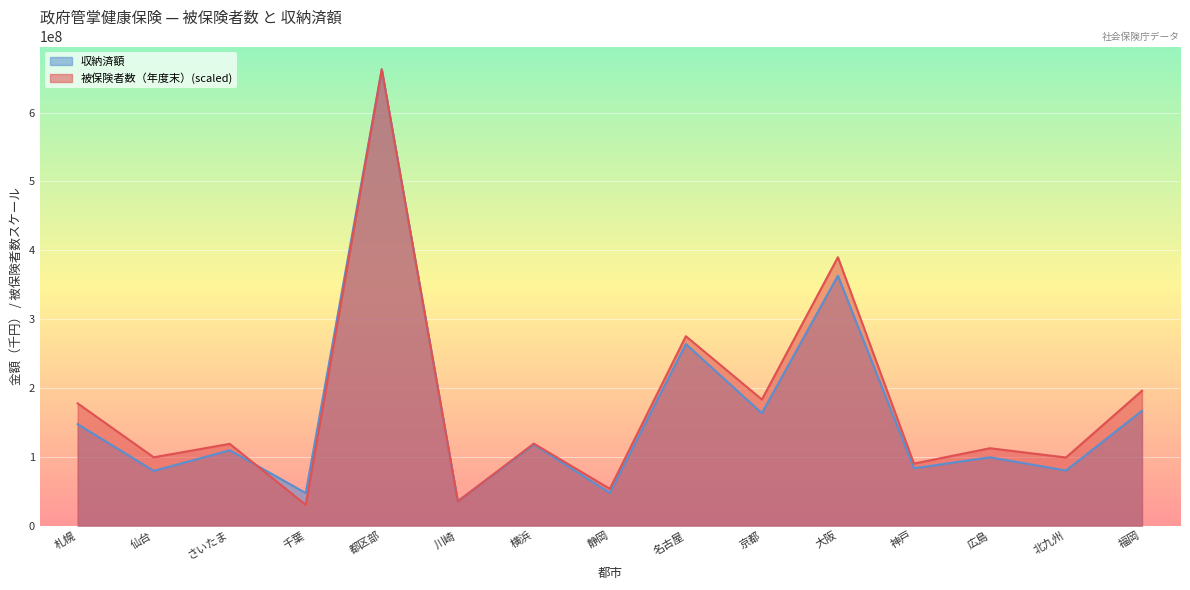

What is the spread (max minus min) of values at 川崎?

111859.6